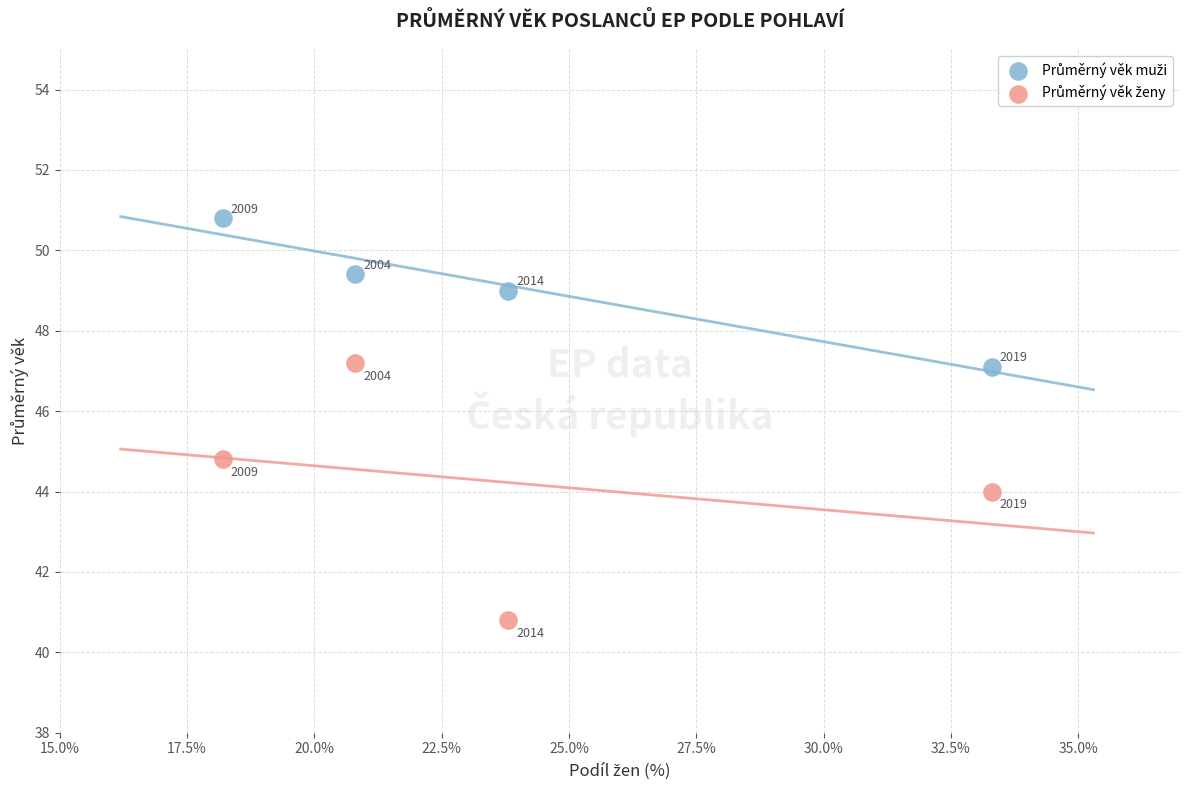

What is the X range (max minus min) for the scatter plot?

15.1